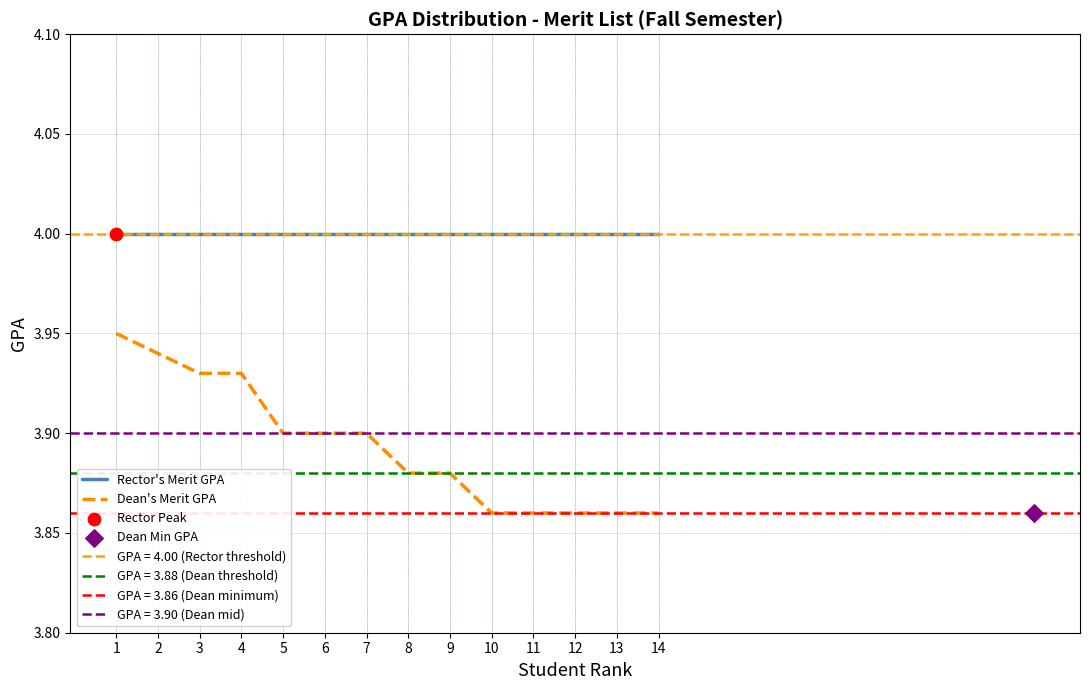

True or false: Dean's Merit GPA and Rector's Merit GPA intersect in this chart.

False